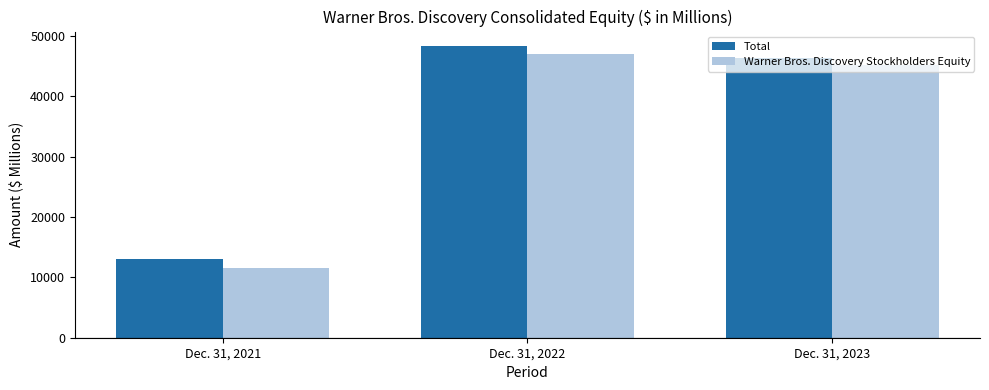

What is the difference between the Warner Bros. Discovery Stockholders Equity values at Dec. 31, 2021 and Dec. 31, 2023?

33627